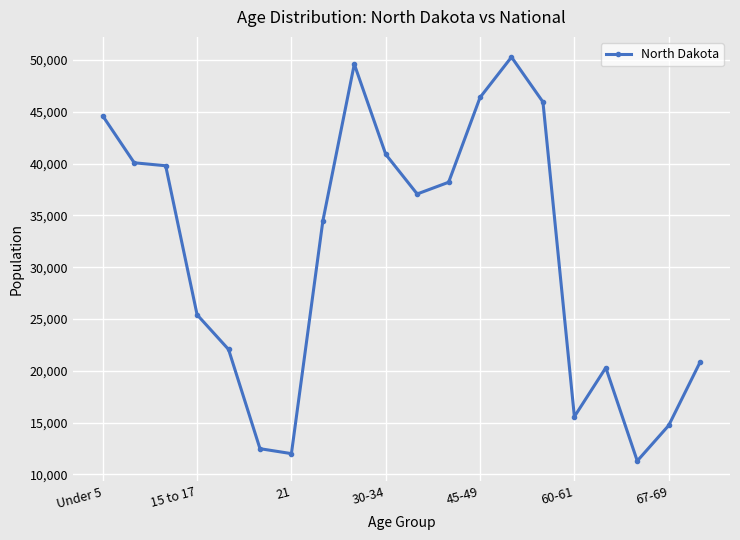

What is the minimum value shown in the chart?

11302